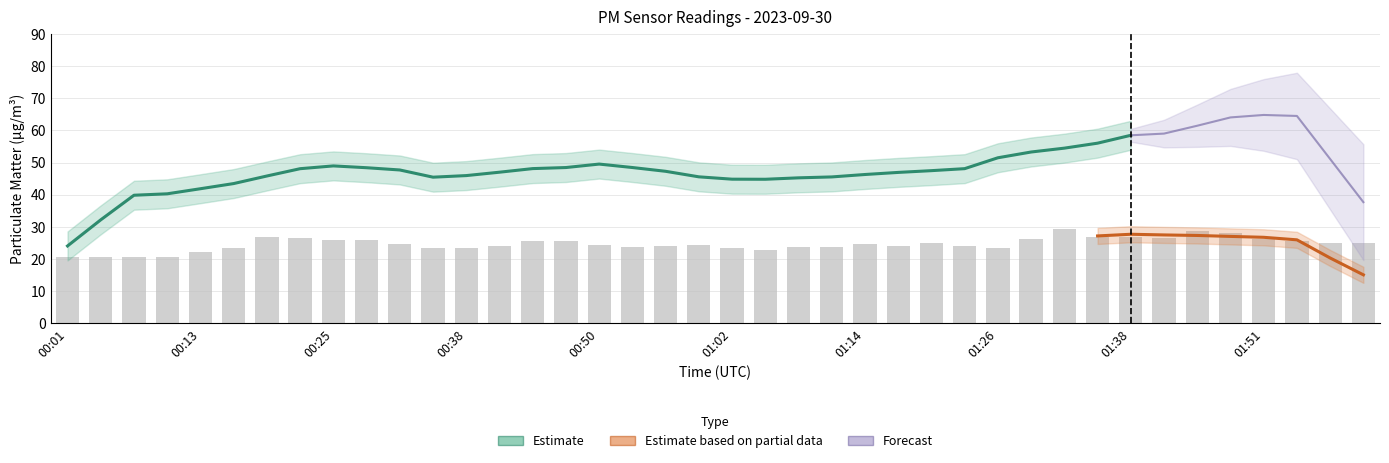

What is the difference between the maximum and minimum values?

8.8